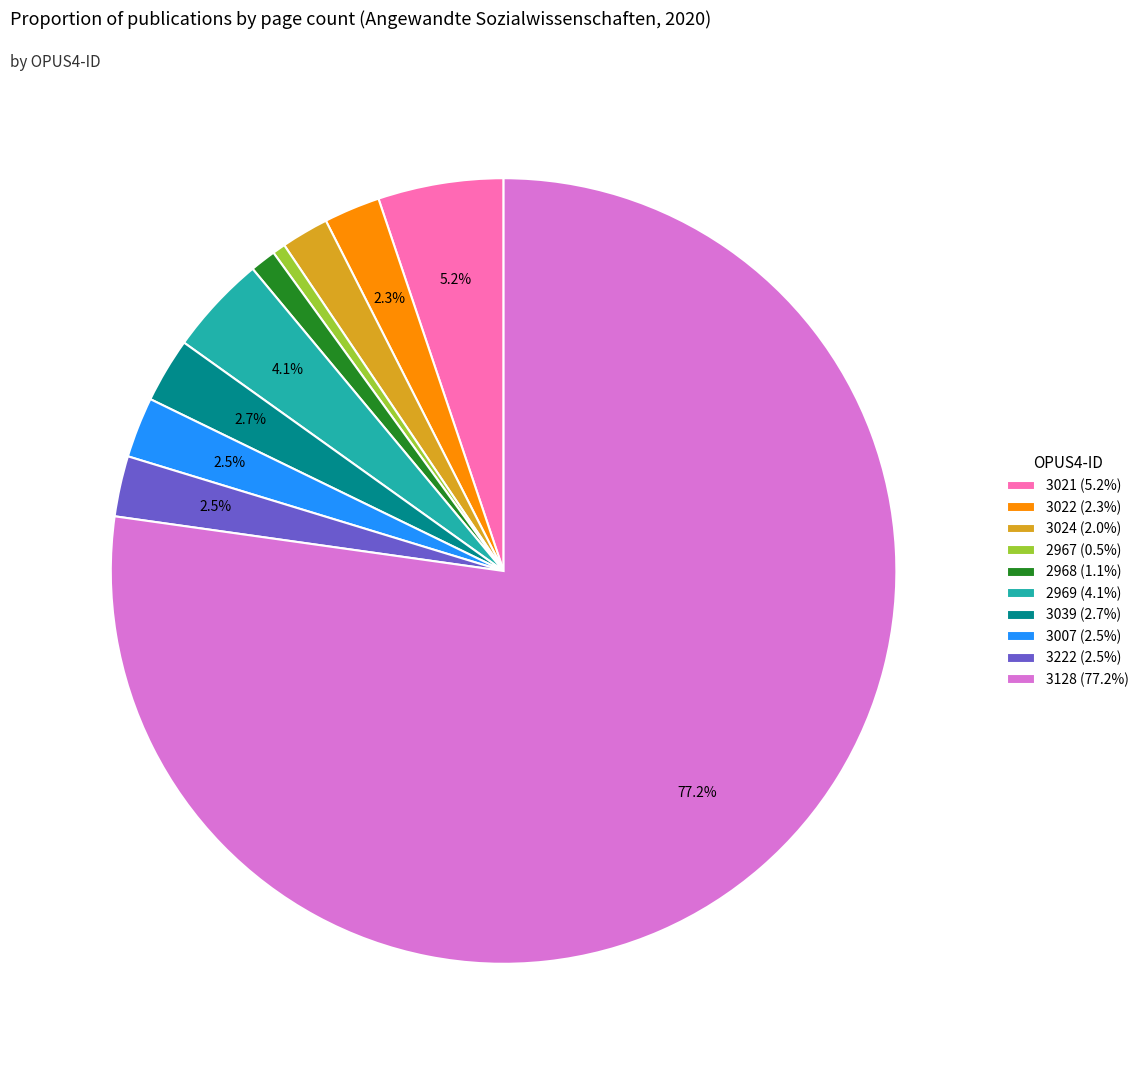

Which category has the biggest portion of the pie?

3128